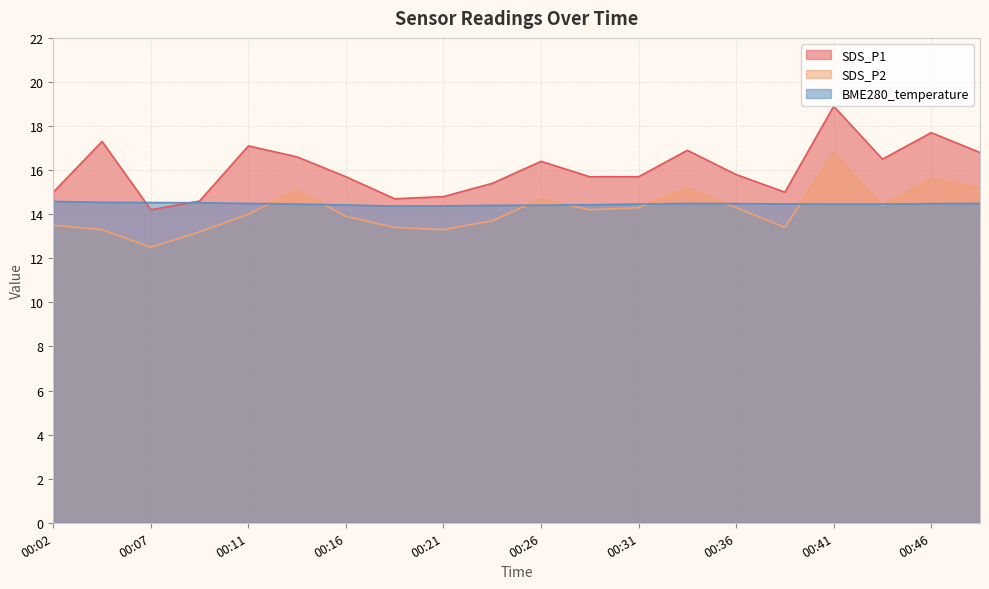

Where do BME280_temperature and SDS_P2 first cross each other?

00:11 and 00:14